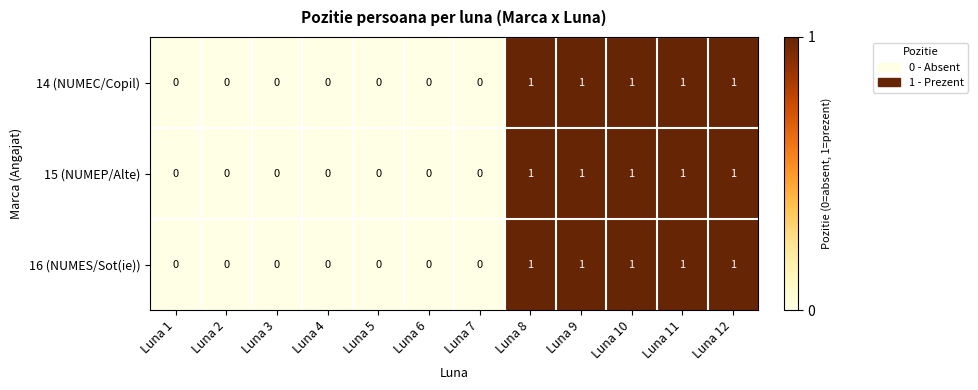

Is the value of 15 (NUMEP/Alte) at Luna 9 greater than the value of 16 (NUMES/Sot(ie)) at Luna 7?

Yes